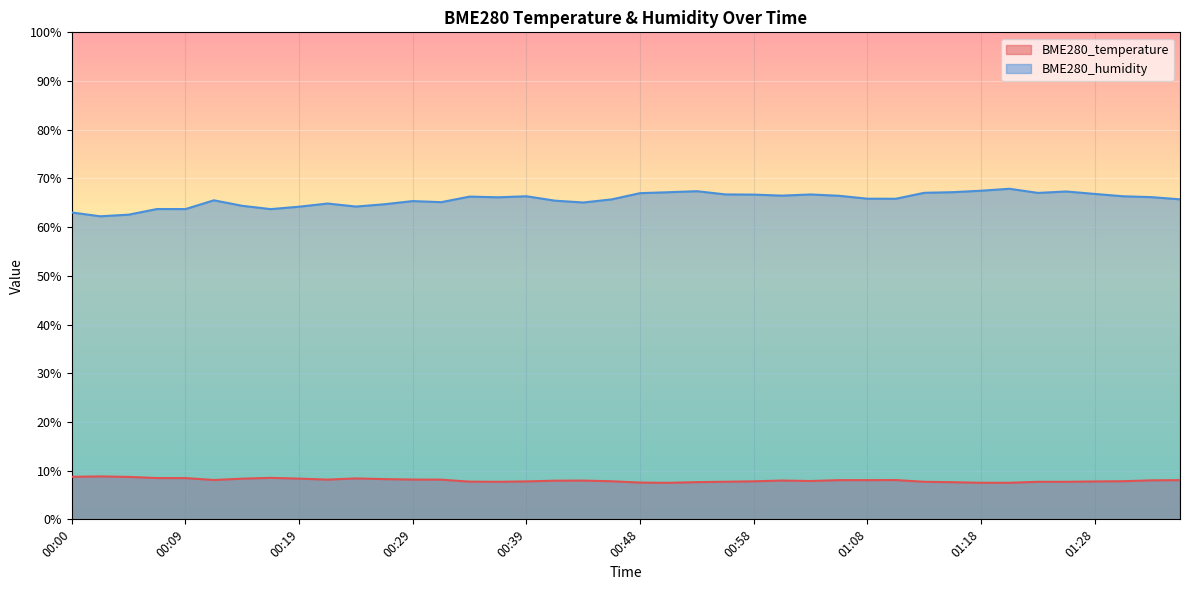

At 01:13, list the series in order from largest to smallest.

BME280_humidity, BME280_temperature